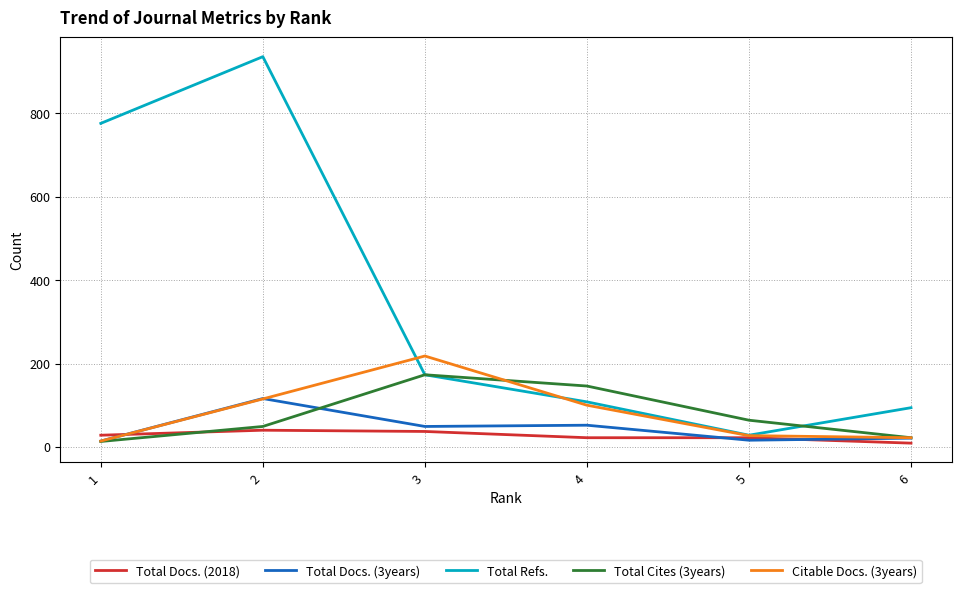

What are all the series names shown in the legend?

Total Docs. (2018), Total Docs. (3years), Total Refs., Total Cites (3years), Citable Docs. (3years)